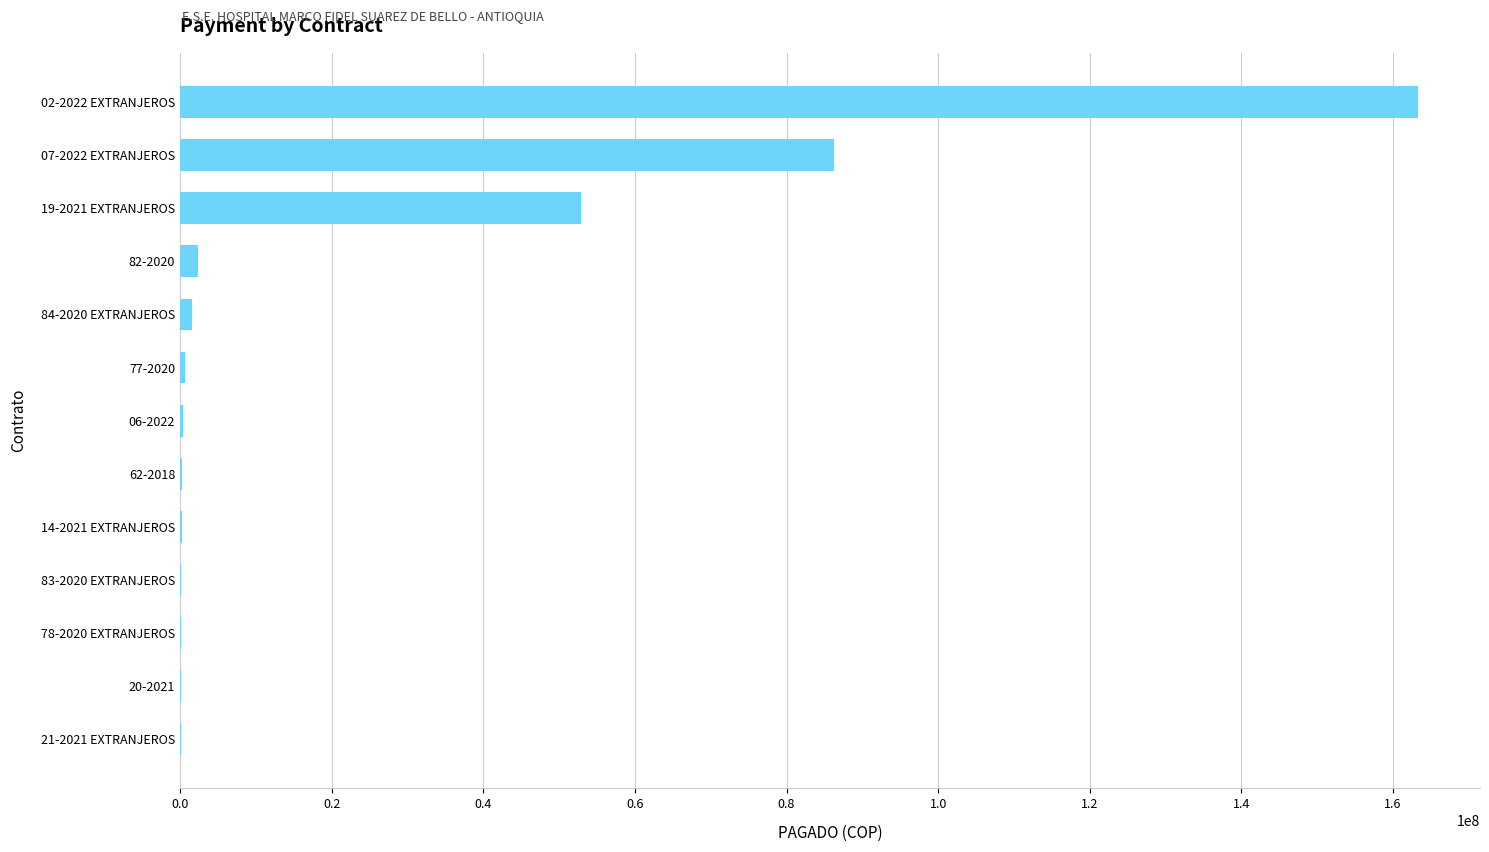

What is the average value?

23722597